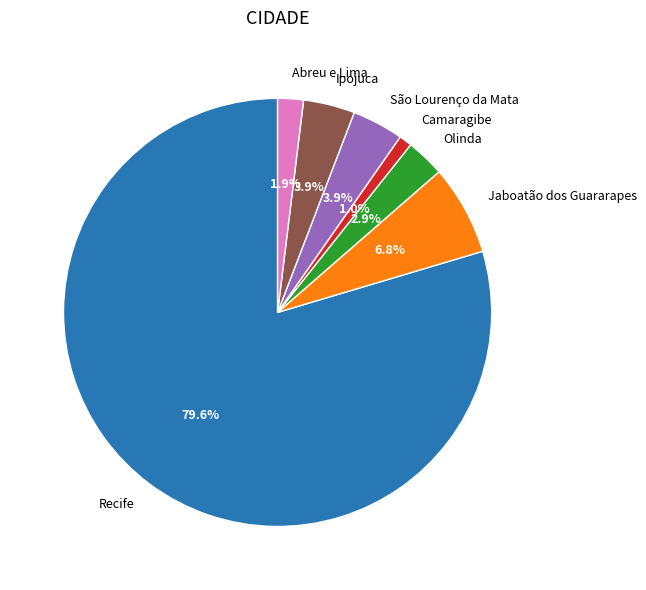

What percentage is the Jaboatão dos Guararapes slice, to the nearest percent?

7%